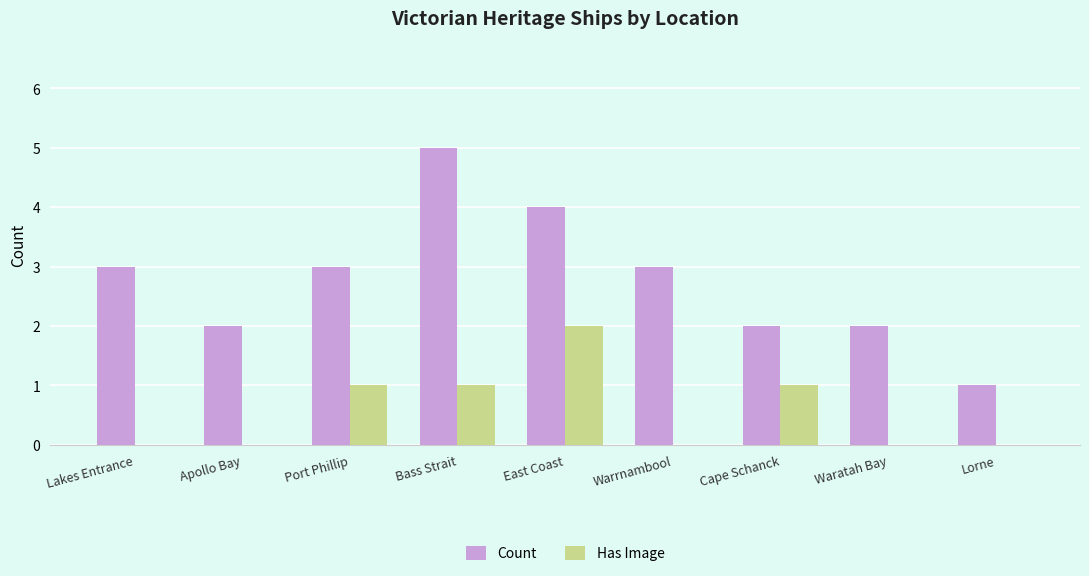

Is the value of Count at Apollo Bay greater than the value of Has Image at Cape Schanck?

Yes